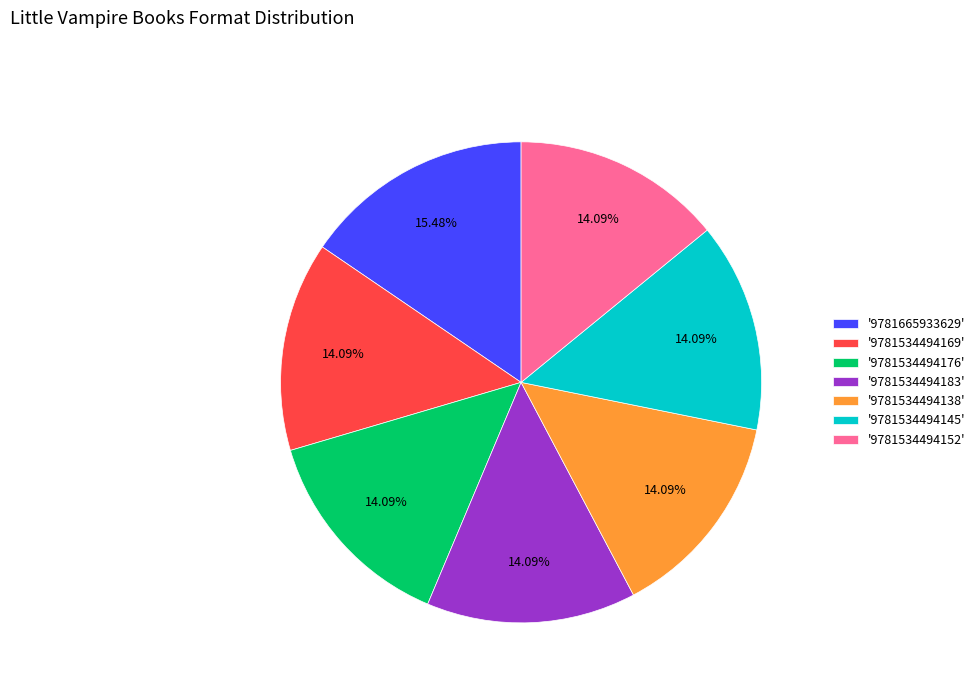

What is the ratio of the value at '9781534494183' to the value at '9781534494152'?

1.0